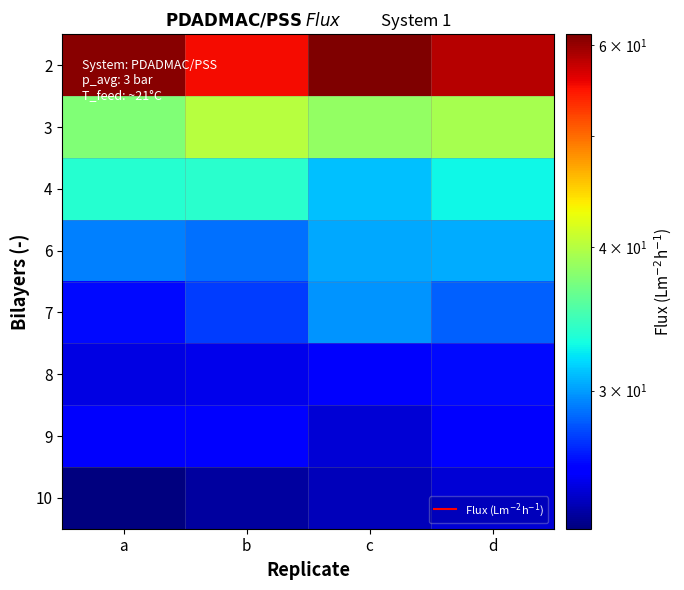

Rank the series at a from lowest to highest value.

10, 8, 9, 7, 6, 4, 3, 2